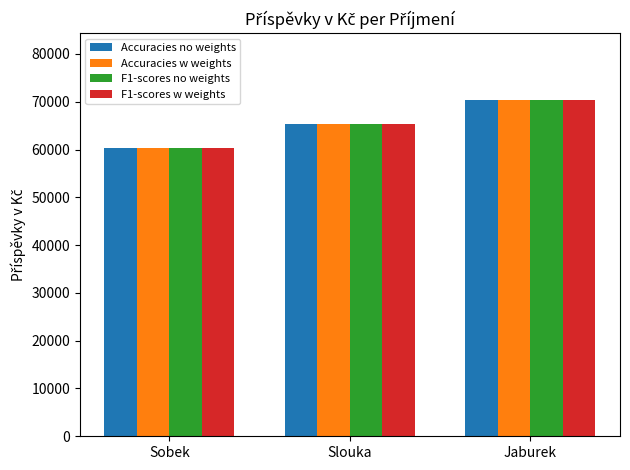

Reading left to right, what are all the values shown in this chart?

Accuracies no weights: 60300	65300	70300
Accuracies w weights: 60300	65300	70300
F1-scores no weights: 60300	65300	70300
F1-scores w weights: 60300	65300	70300